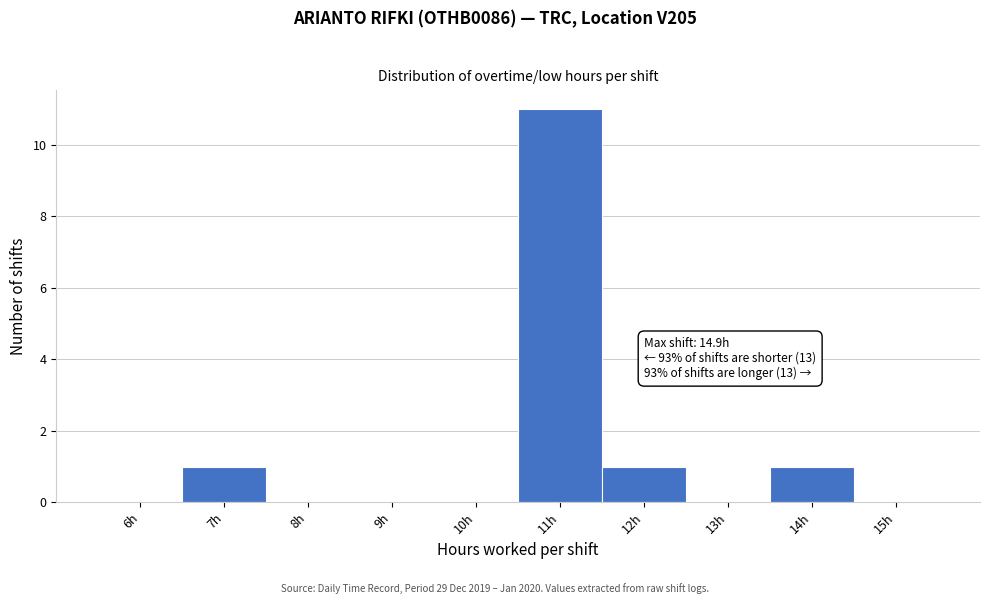

Reading right to left, transcribe all the data shown in this chart.

15h=0	14h=1	13h=0	12h=1	11h=11	10h=0	9h=0	8h=0	7h=1	6h=0